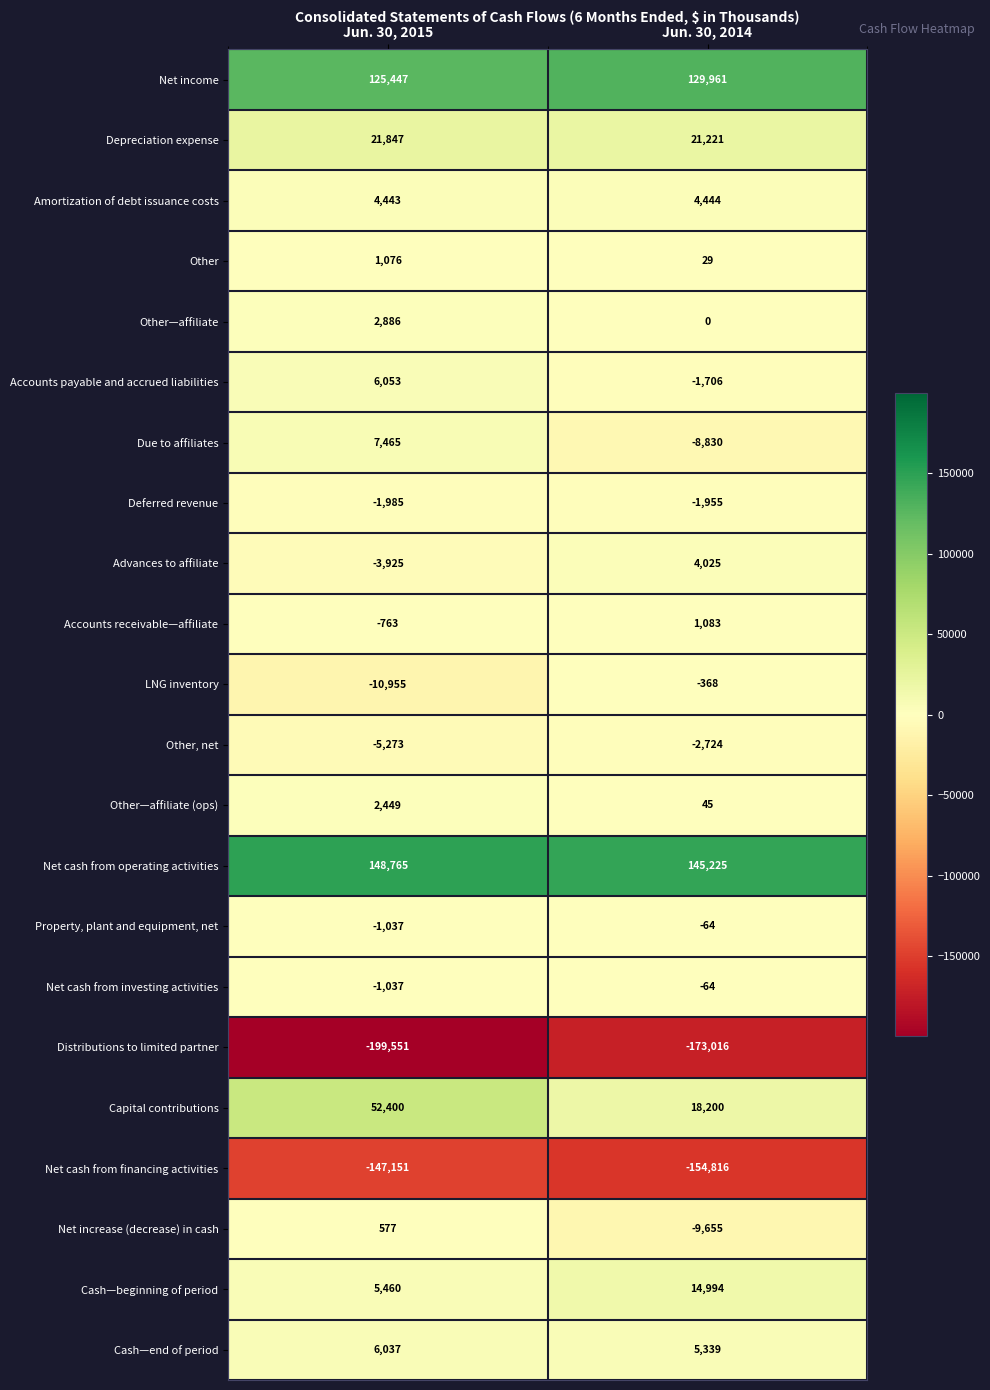

What is the sum of all Other—affiliate (ops) values?

2494